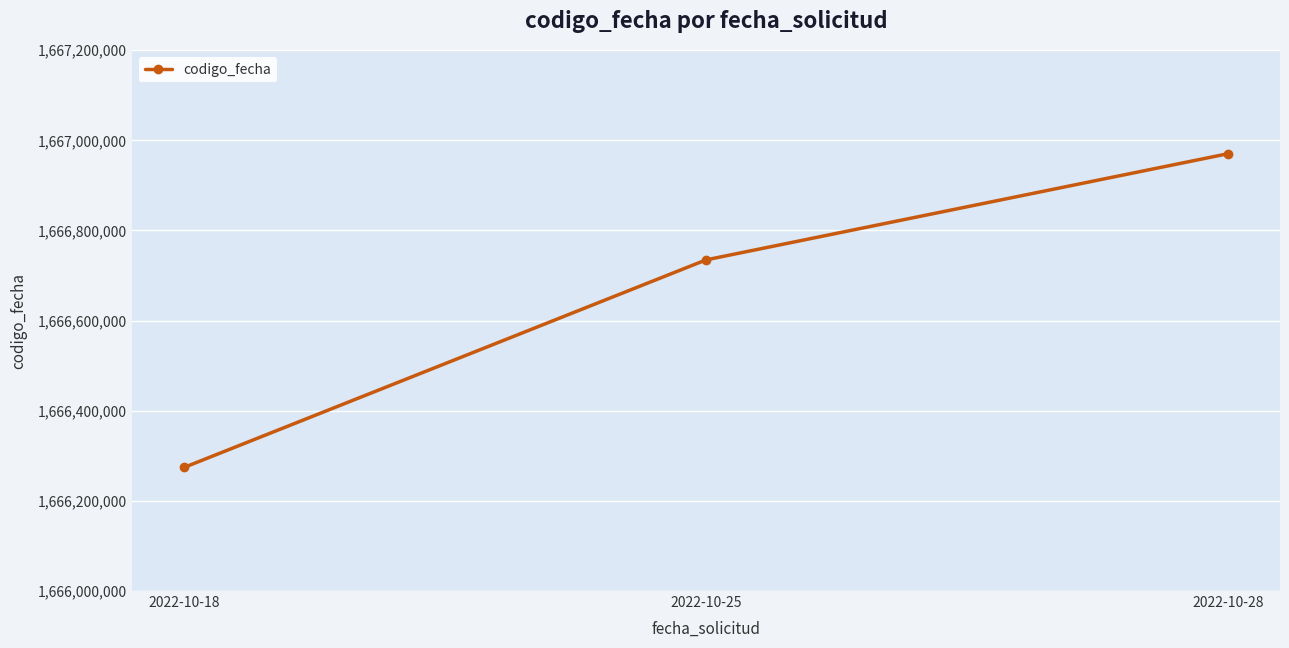

Rank the categories by value from lowest to highest.

2022-10-18, 2022-10-25, 2022-10-28